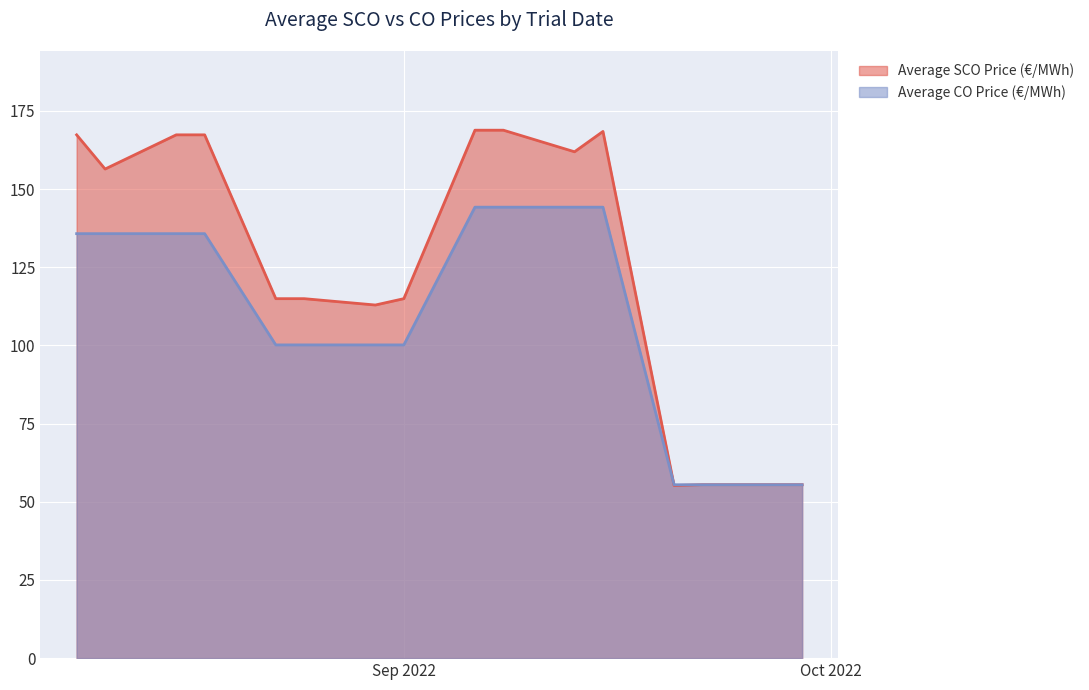

Which series ends up on top after the final intersection of Average SCO Price (€/MWh) and Average CO Price (€/MWh)?

Average SCO Price (€/MWh)